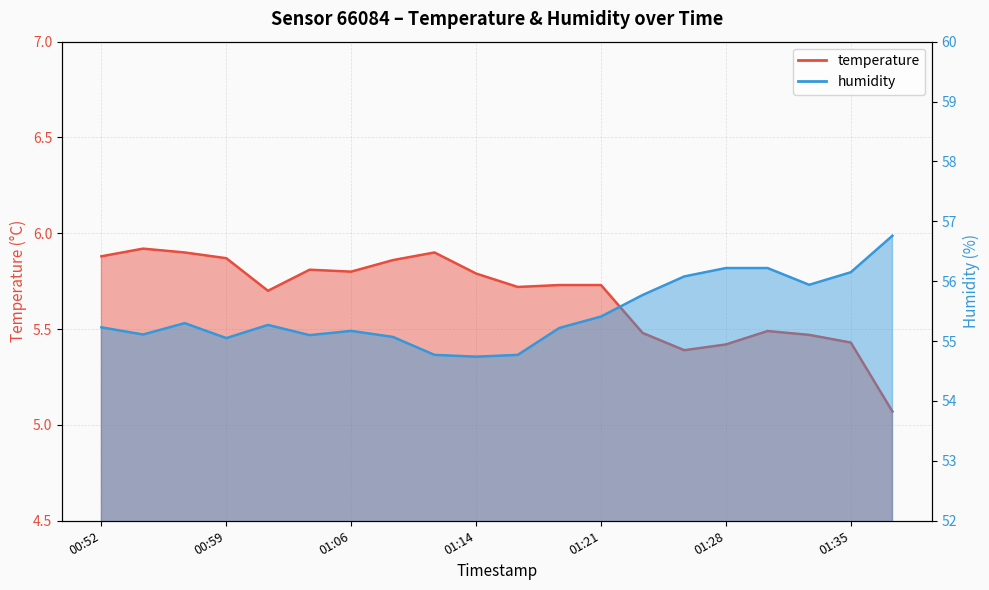

True or false: temperature and humidity cross at least once.

False